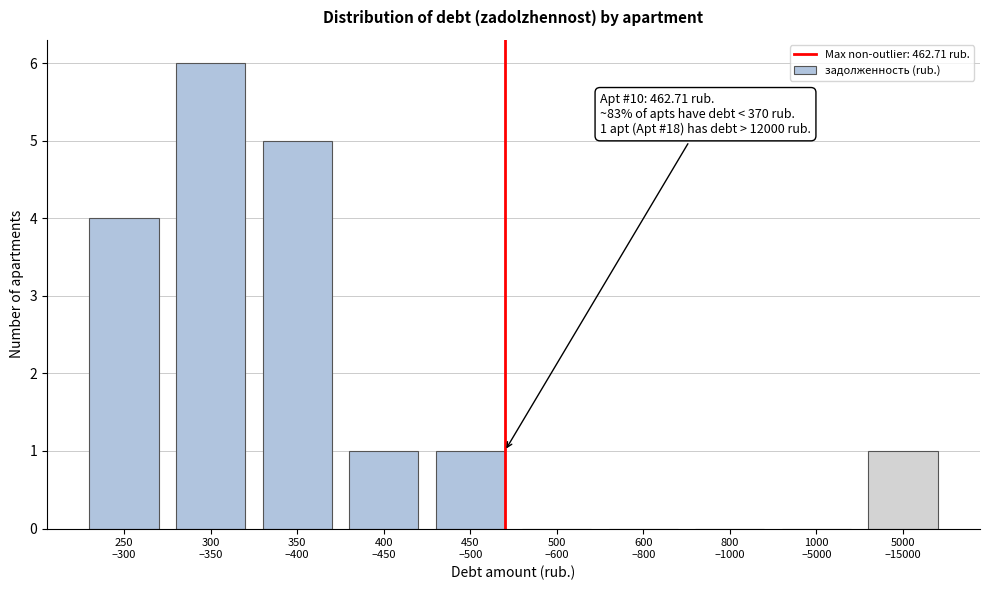

What is the sum of all values?

18